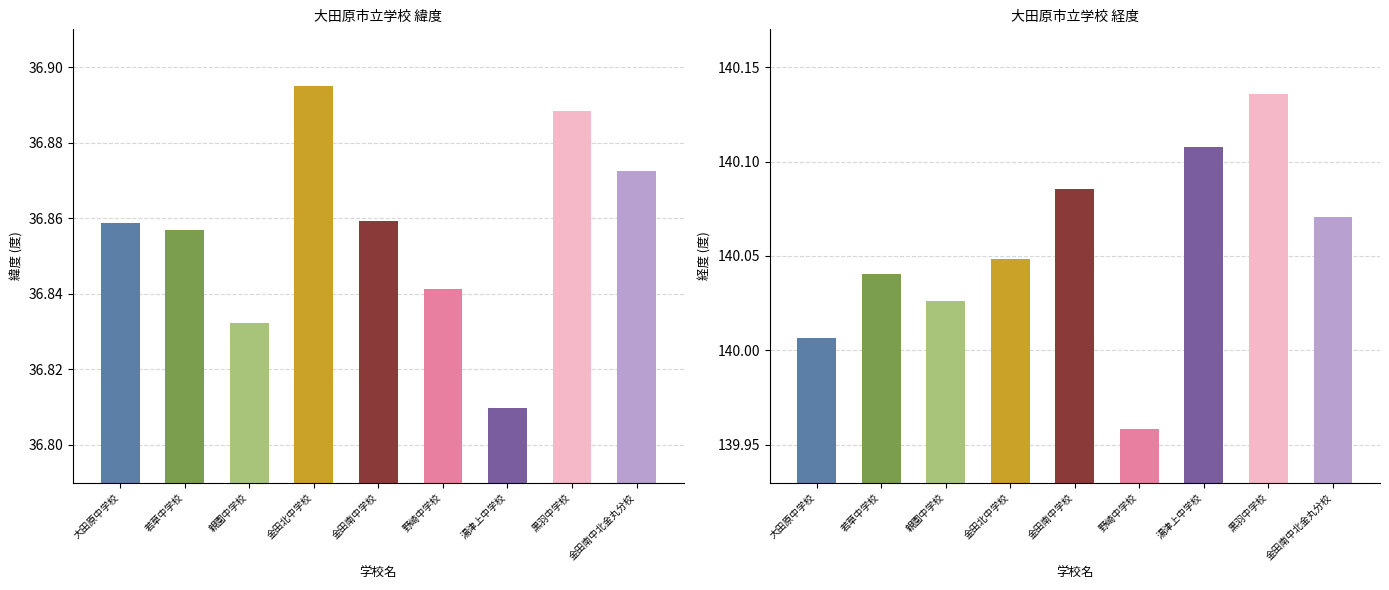

What is the minimum value for 経度?

140.0